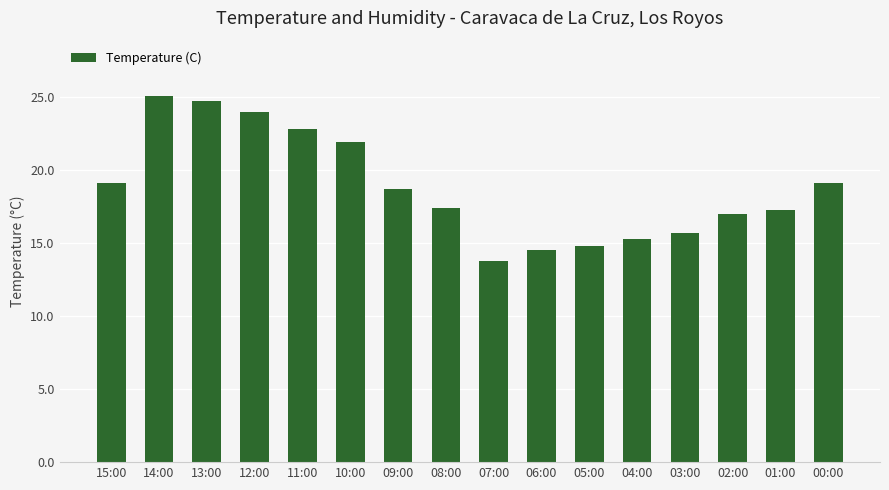

What is the value of the 11th bar from the left?

14.8